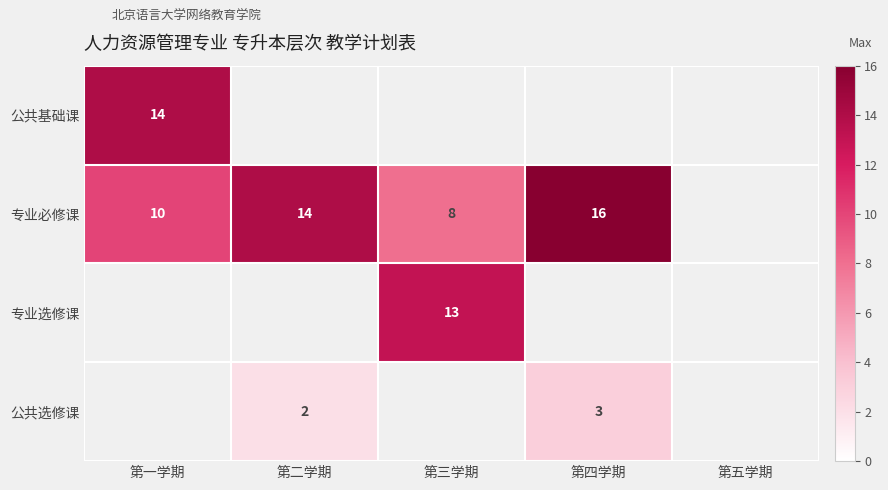

The 专业选修课 series shows 13 at 第三学期. True or false?

True